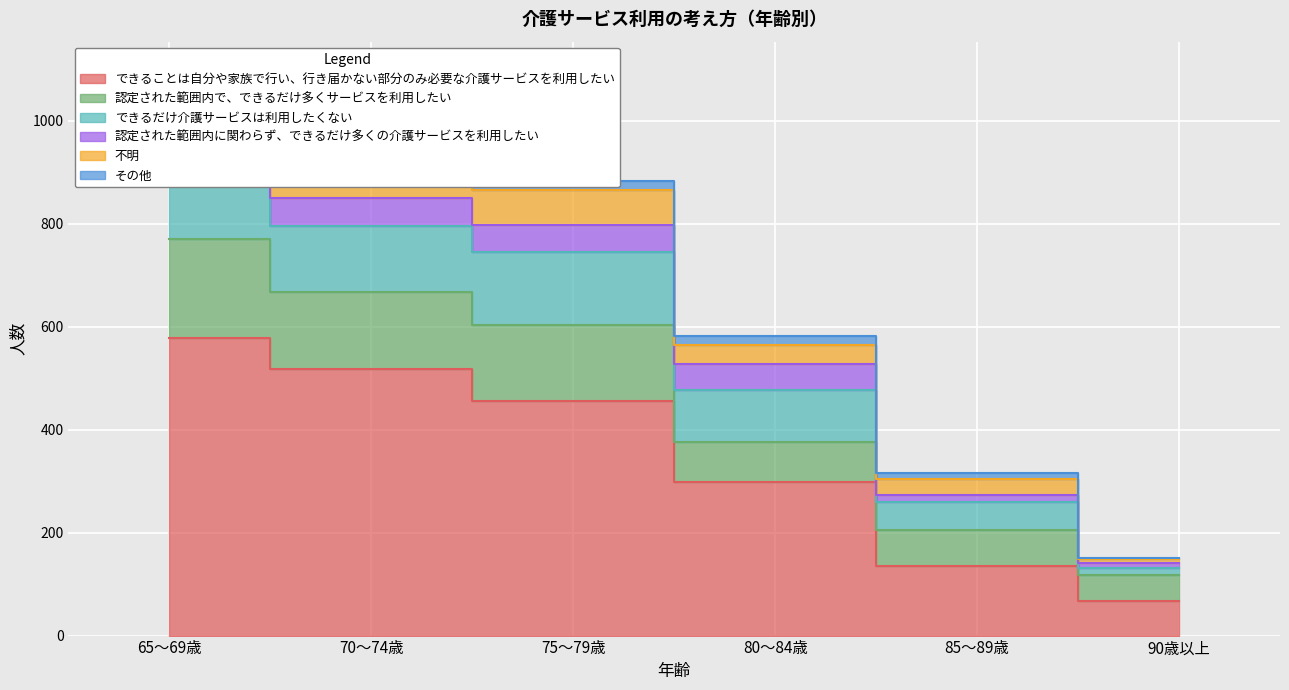

Read the その他 value at 70～74歳.

10